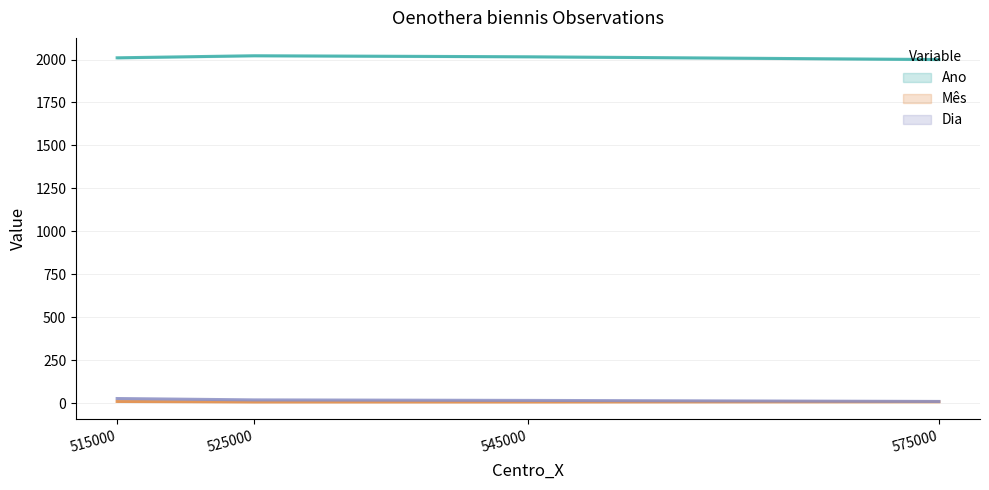

True or false: Dia and Mês intersect in this chart.

False